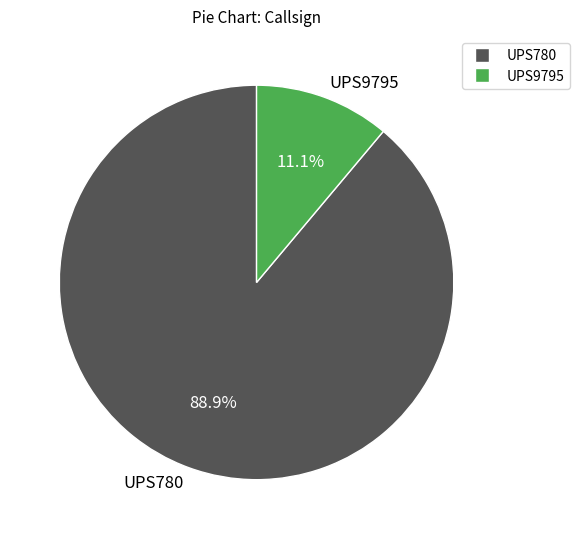

Which has a higher value, UPS780 or UPS9795?

UPS780